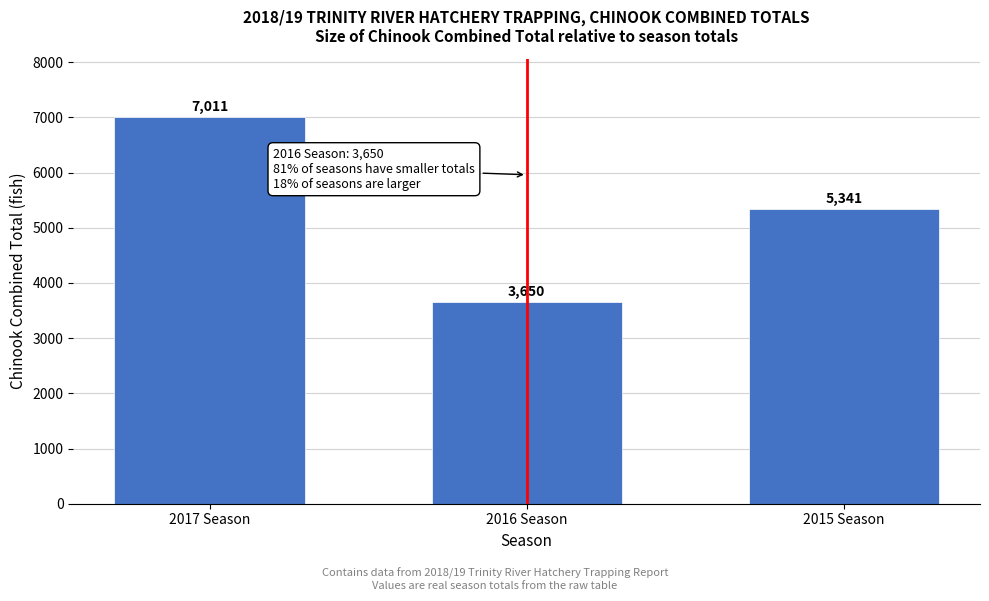

Reading right to left, extract all data points from this chart.

2015 Season=5341	2016 Season=3650	2017 Season=7011